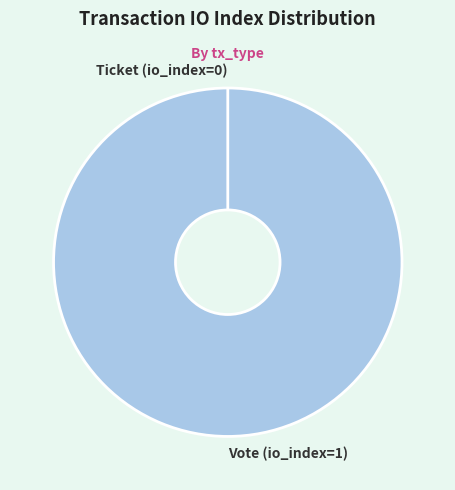

Is it true that Ticket (io_index=0) is 0% of the pie?

True